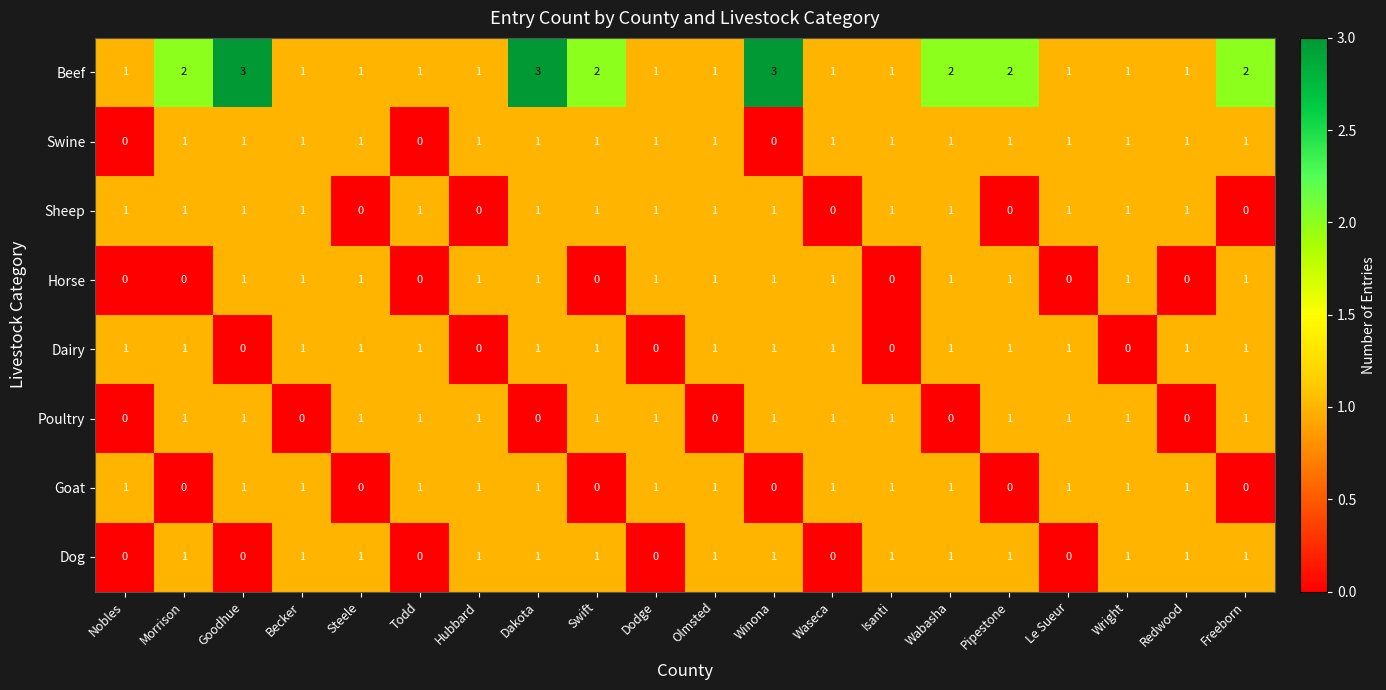

Which series has the largest range (max minus min)?

Beef